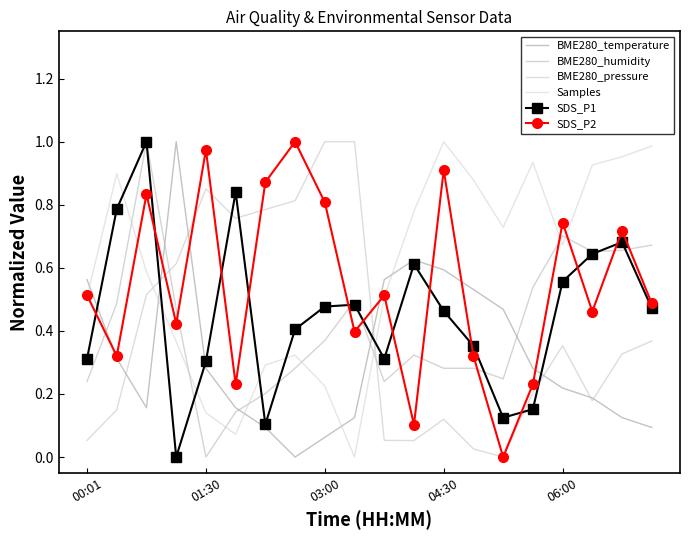

How many lines are shown in the chart?

6